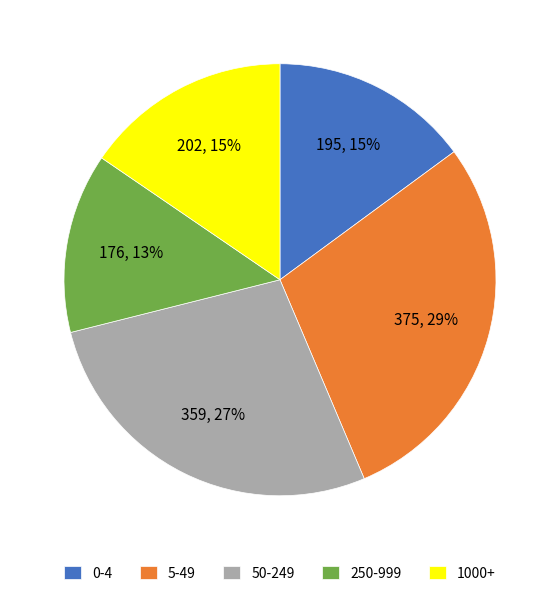

Does 1000+ account for over 50% of the chart?

No